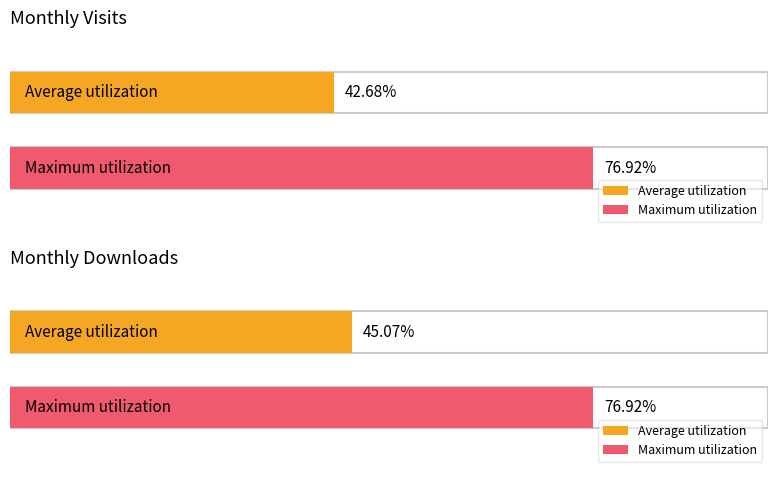

List the series in order of their peak value, lowest first.

monthly_download_resource, monthly_visit